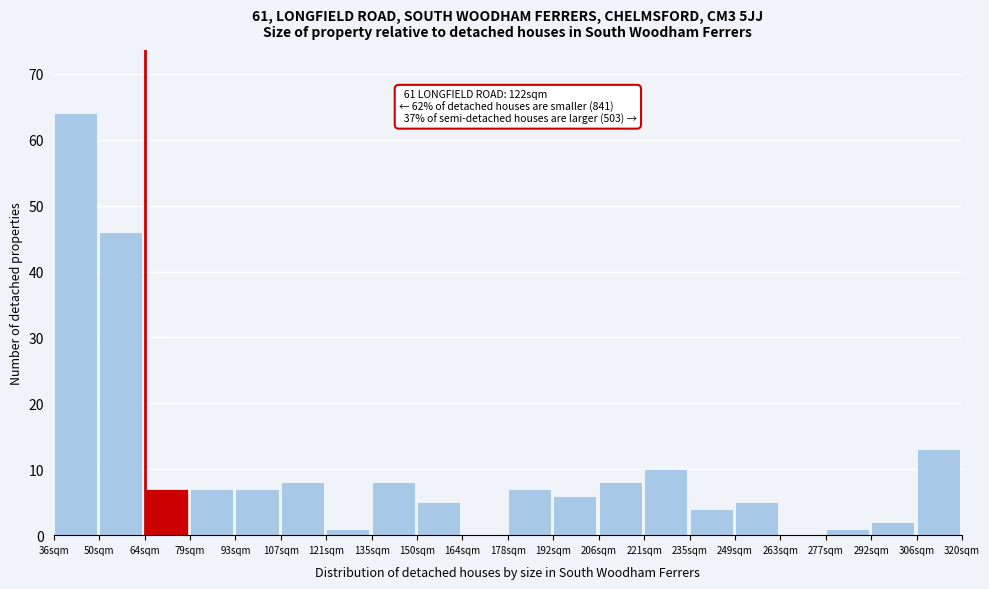

Reading left to right, transcribe all the data shown in this chart.

36sqm=64	50sqm=46	64sqm=7	79sqm=7	93sqm=7	107sqm=8	121sqm=1	135sqm=8	150sqm=5	164sqm=0	178sqm=7	192sqm=6	206sqm=8	221sqm=10	235sqm=4	249sqm=5	263sqm=0	277sqm=1	292sqm=2	306sqm=13